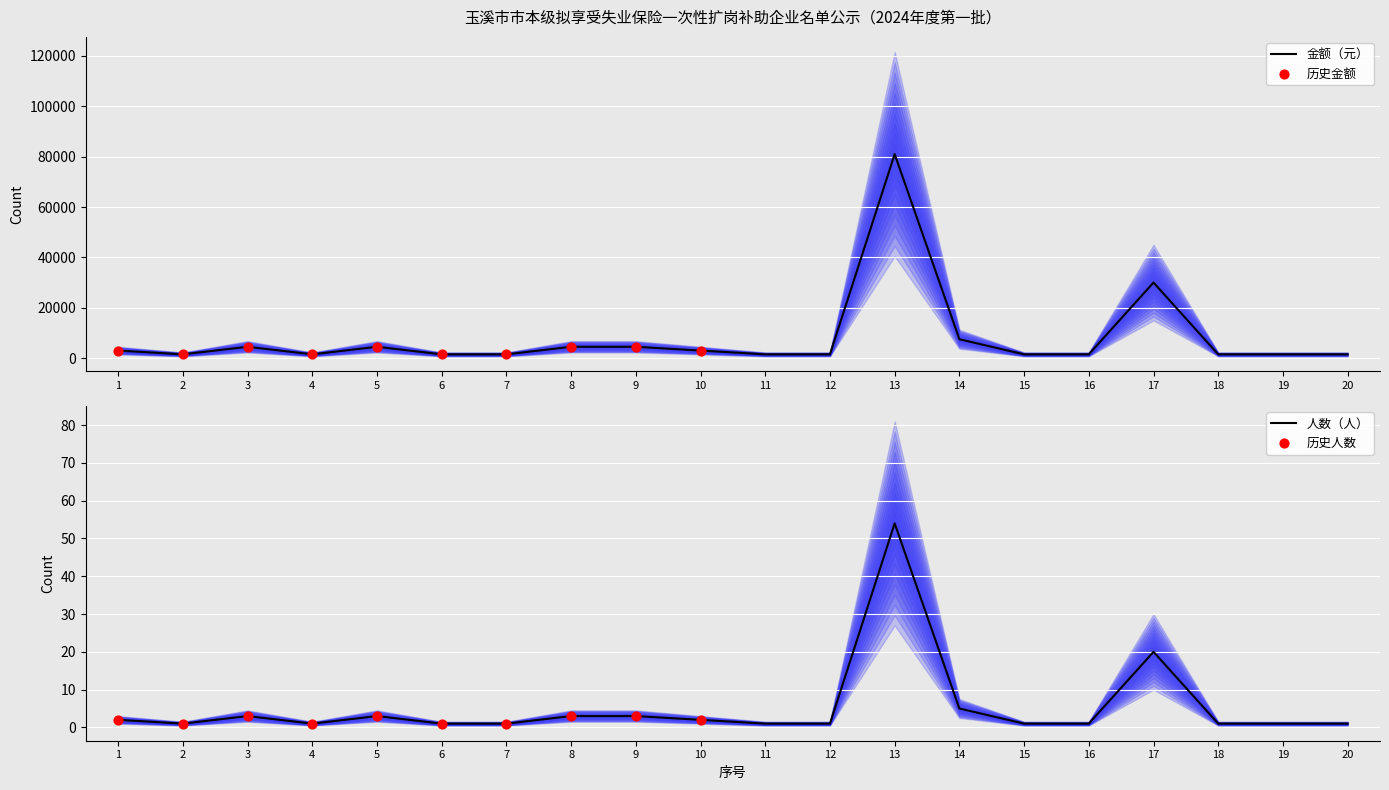

Which series has the widest spread of Y values?

金额（元）